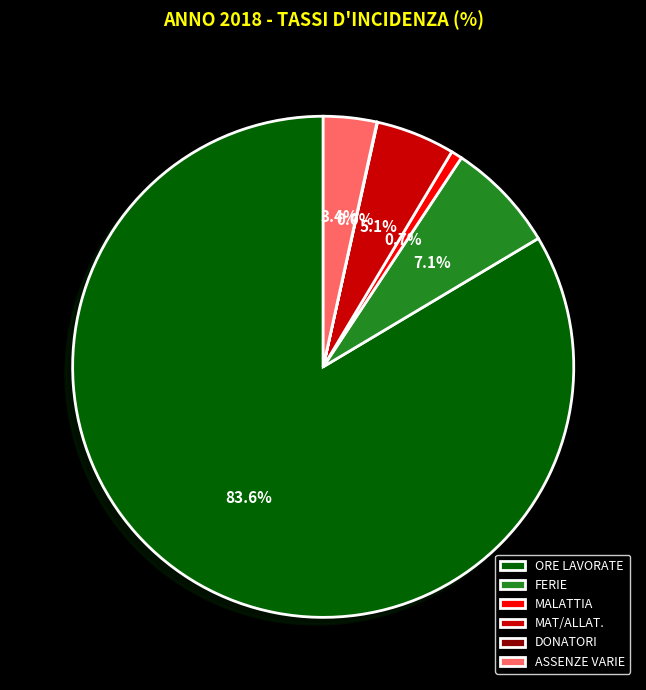

Which category has the biggest portion of the pie?

ORE LAVORATE